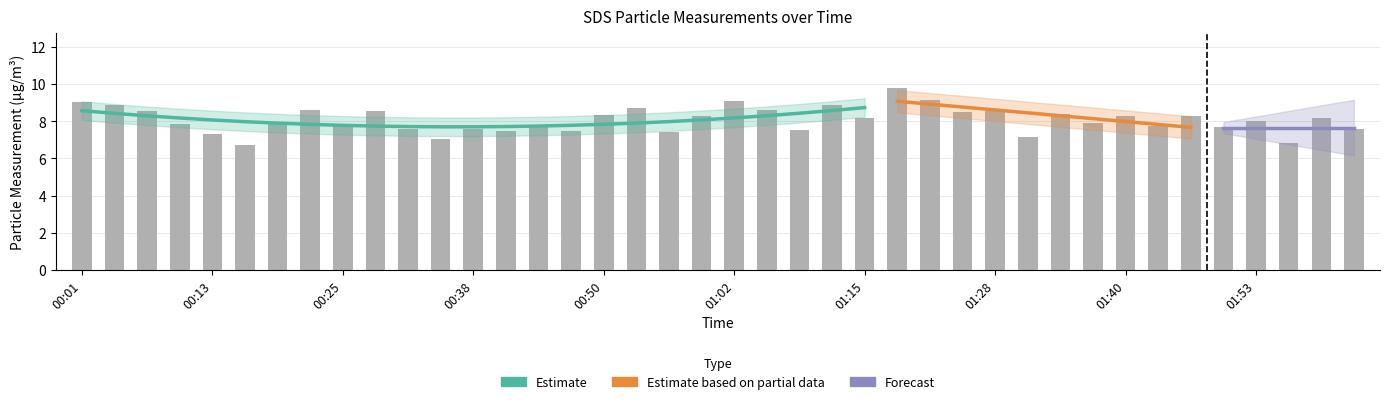

Is it true that the value at 01:31 is 4.5?

False